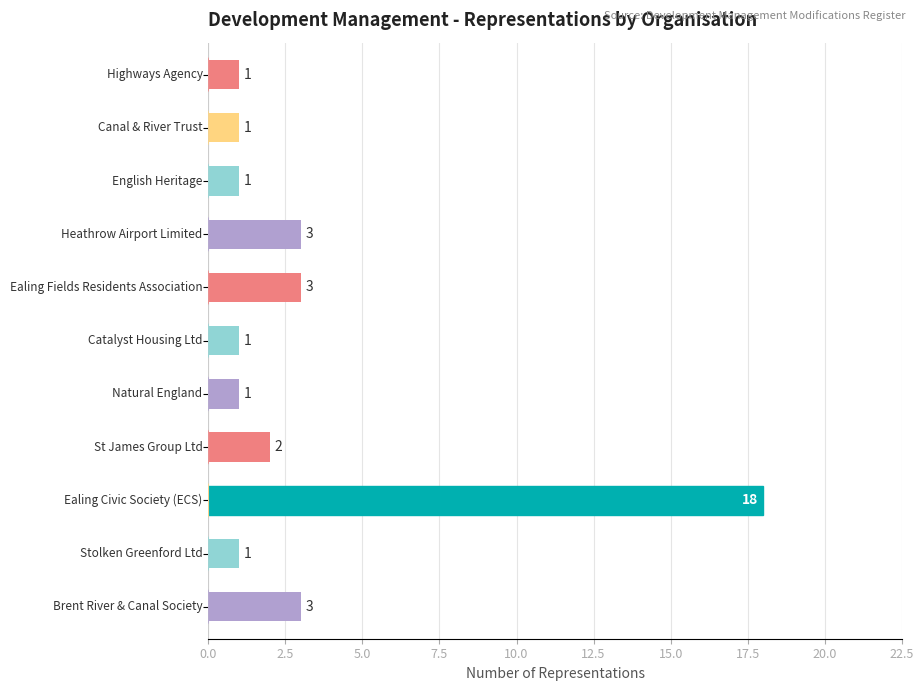

What is the value of the 1st bar from the top?

1